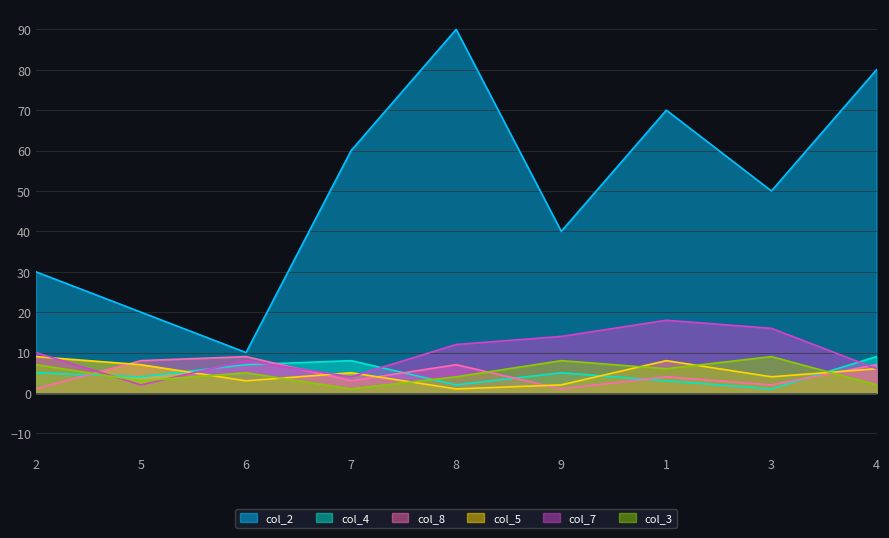

True or false: col_4 has a value of 3 at 1.

True